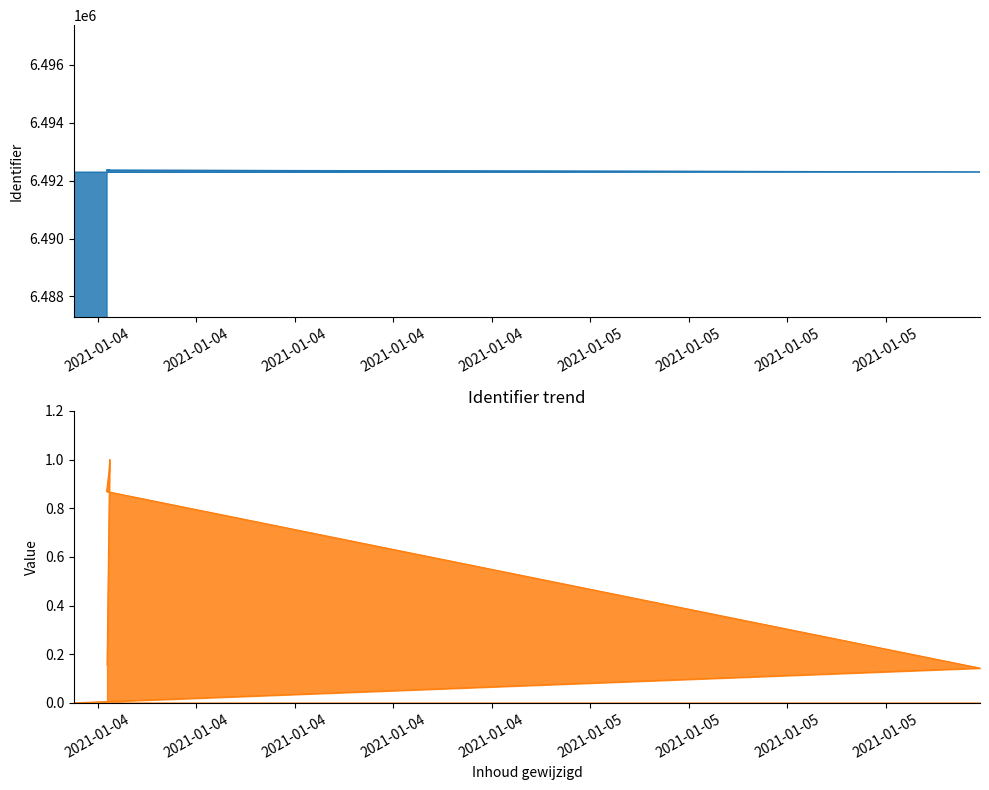

At which category does the data reach its first local peak?

2021-01-04 14:14:32